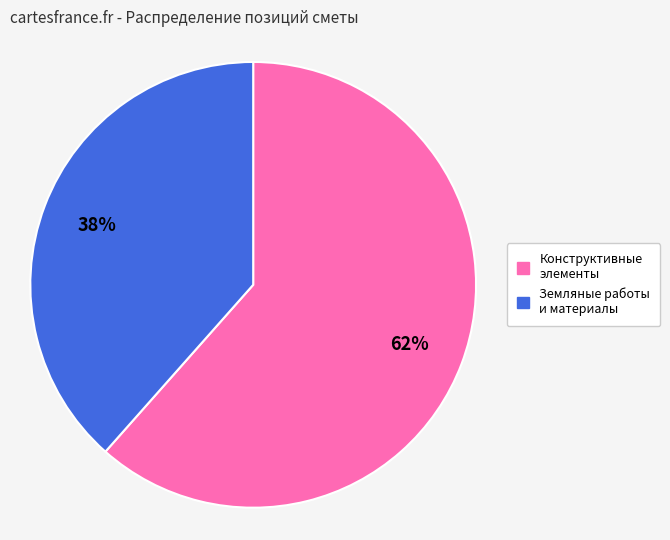

Do Конструктивные элементы and Земляные работы и материалы together represent more than half of the pie?

Yes